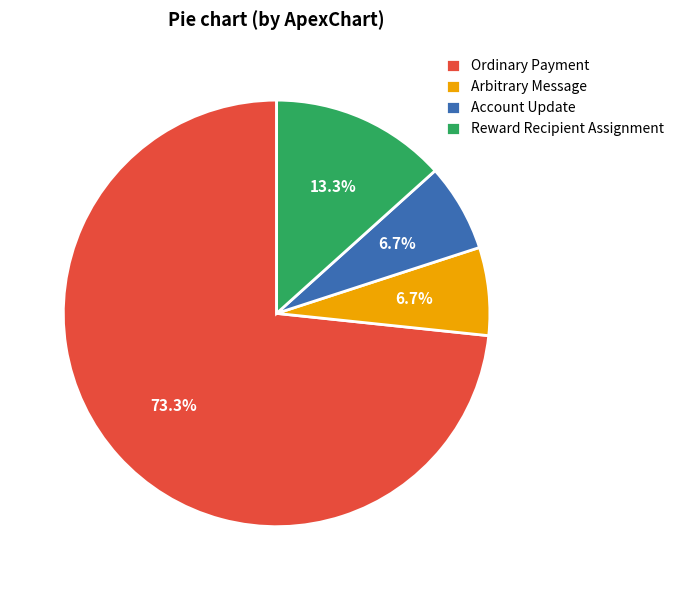

To the nearest percent, what is the average slice percentage?

25%